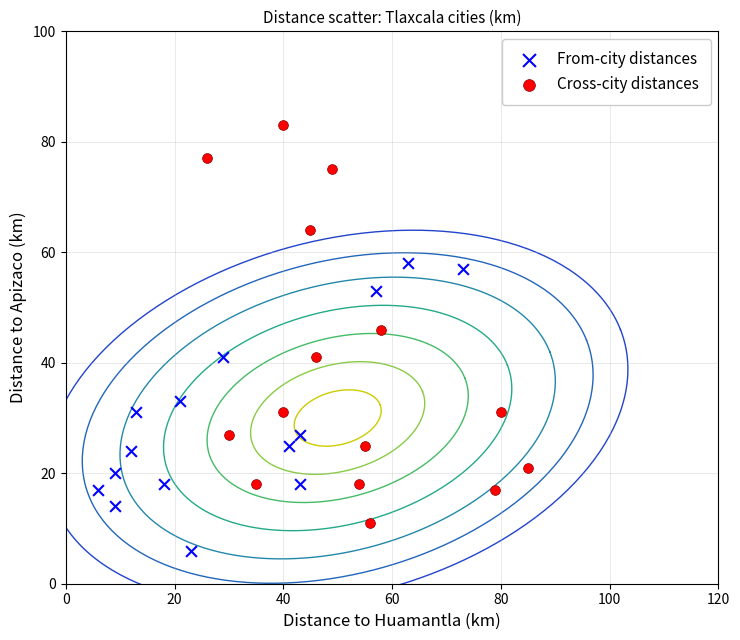

Which series reaches the minimum Y coordinate?

From-city distances